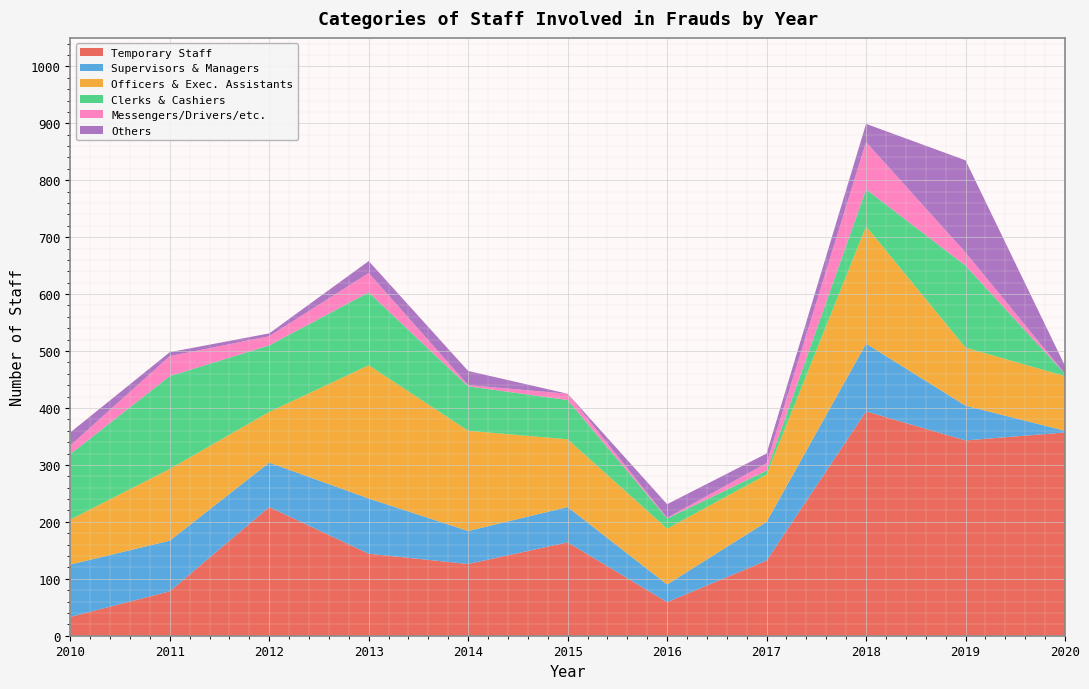

Reading left to right, what are all the values shown in this chart?

Temporary Staff: 33	78	226	144	126	164	59	132	394	343	357
Supervisors & Managers: 92	89	78	97	58	62	31	68	119	61	3
Officers & Exec. Assistants: 79	126	89	234	176	119	98	83	206	102	96
Clerks & Cashiers: 115	163	117	128	78	69	18	7	65	144	4
Messengers/Drivers/etc.: 15	35	16	34	2	11	1	13	83	23	0
Others: 23	7	5	21	25	0	24	17	32	162	14